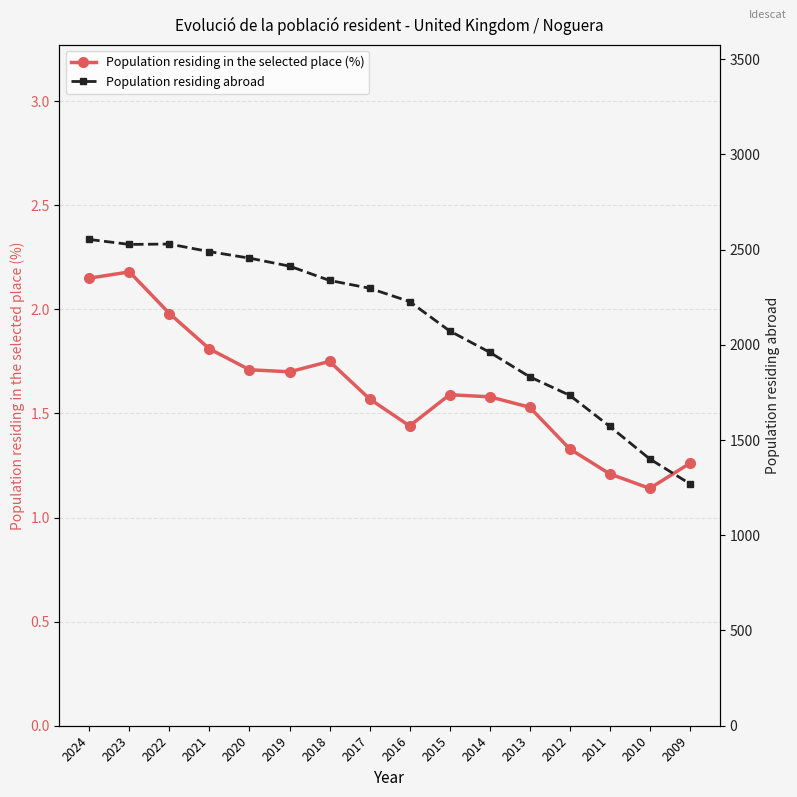

What is the value of the Population residing in the selected place (%) point at the 15th from the left?

1.1